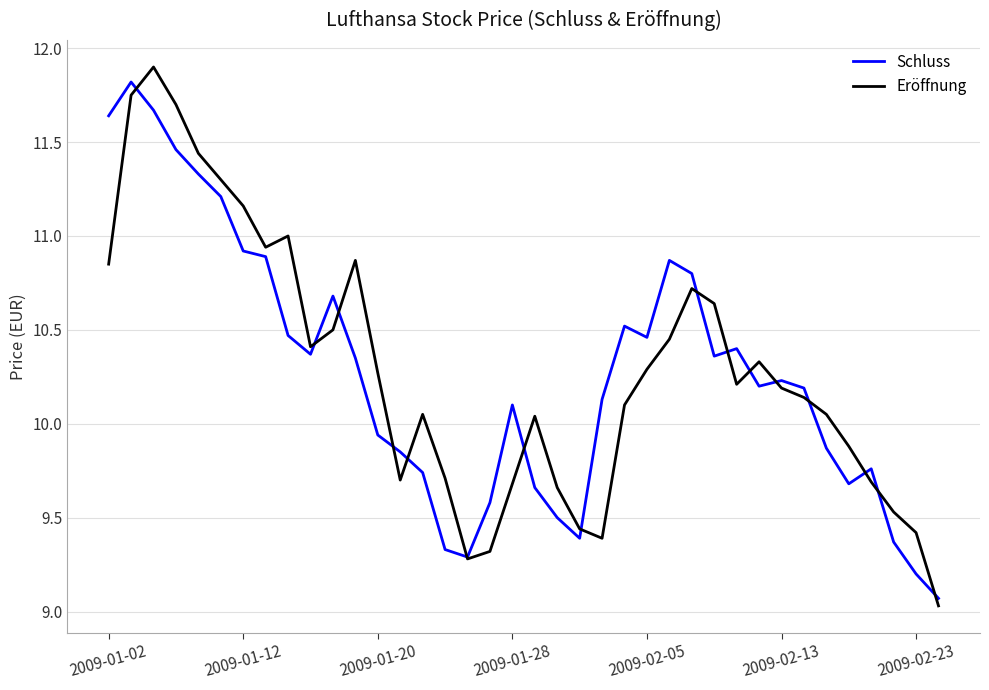

How many values in the Schluss series are below 10?

15